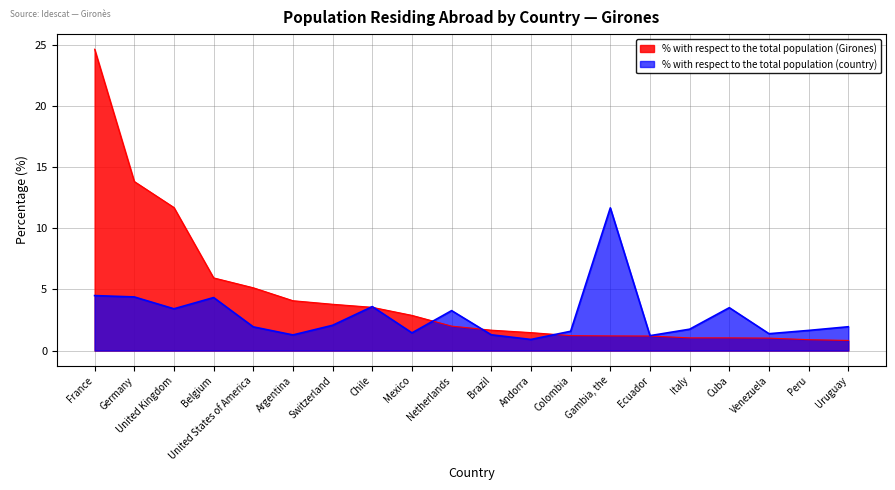

The % with respect to the total population (Girones) series shows 4.8 at Mexico. True or false?

False